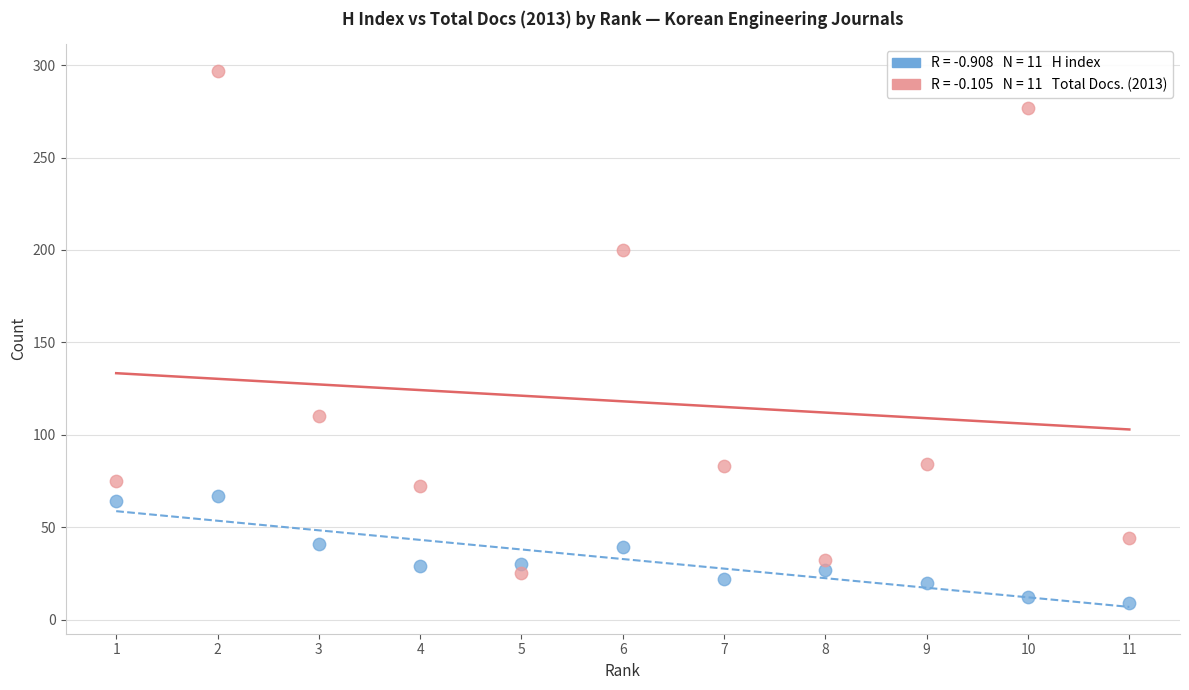

Across all series, what Y value is closest to 153?

110